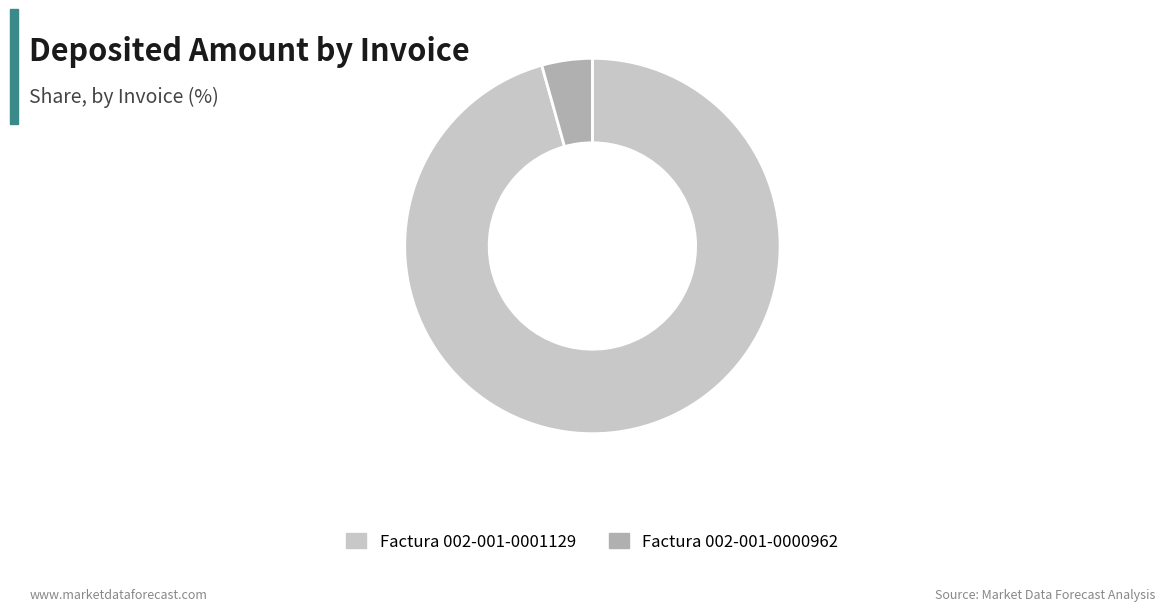

What is the ratio of the value at Factura 002-001-0001129 to the value at Factura 002-001-0000962?

22.0